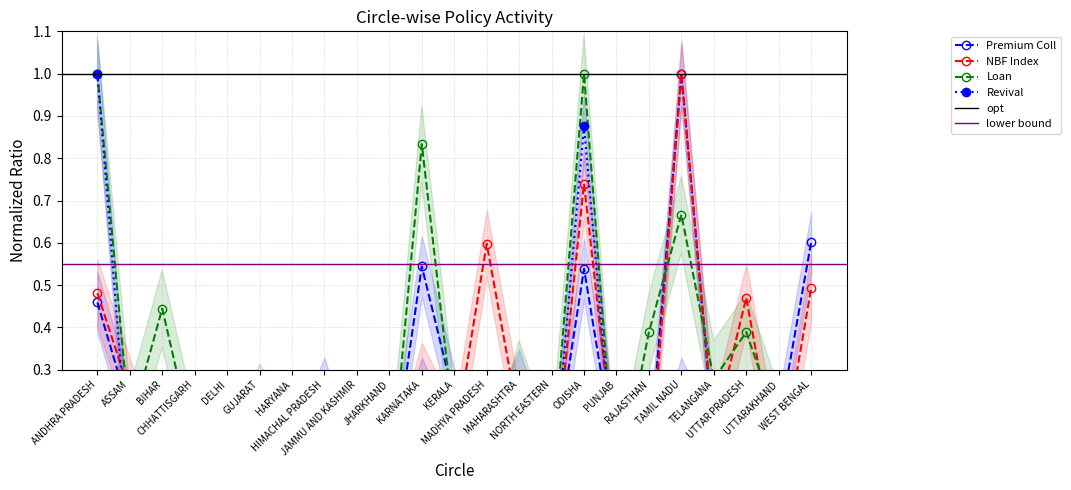

Reading left to right, list all the values displayed in this chart.

Premium Coll: ANDHRA PRADESH=0.5	ASSAM=0.2	BIHAR=0.1	CHHATTISGARH=0.2	DELHI=0.0	GUJARAT=0.2	HARYANA=0.1	HIMACHAL PRADESH=0.3	JAMMU AND KASHMIR=0.0	JHARKHAND=0.0	KARNATAKA=0.5	KERALA=0.2	MADHYA PRADESH=0.1	MAHARASHTRA=0.3	NORTH EASTERN=0.0	ODISHA=0.5	PUNJAB=0.1	RAJASTHAN=0.1	TAMIL NADU=1.0	TELANGANA=0.1	UTTAR PRADESH=0.1	UTTARAKHAND=0.2	WEST BENGAL=0.6
NBF Index: ANDHRA PRADESH=0.5	ASSAM=0.2	BIHAR=0.0	CHHATTISGARH=0.2	DELHI=0.0	GUJARAT=0.1	HARYANA=0.1	HIMACHAL PRADESH=0.1	JAMMU AND KASHMIR=0.0	JHARKHAND=0.0	KARNATAKA=0.3	KERALA=0.1	MADHYA PRADESH=0.6	MAHARASHTRA=0.2	NORTH EASTERN=0.0	ODISHA=0.7	PUNJAB=0.1	RAJASTHAN=0.0	TAMIL NADU=1.0	TELANGANA=0.2	UTTAR PRADESH=0.5	UTTARAKHAND=0.0	WEST BENGAL=0.5
Loan: ANDHRA PRADESH=1.0	ASSAM=0.2	BIHAR=0.4	CHHATTISGARH=0.1	DELHI=0.0	GUJARAT=0.2	HARYANA=0.1	HIMACHAL PRADESH=0.1	JAMMU AND KASHMIR=0.0	JHARKHAND=0.0	KARNATAKA=0.8	KERALA=0.2	MADHYA PRADESH=0.0	MAHARASHTRA=0.3	NORTH EASTERN=0.1	ODISHA=1.0	PUNJAB=0.0	RAJASTHAN=0.4	TAMIL NADU=0.7	TELANGANA=0.3	UTTAR PRADESH=0.4	UTTARAKHAND=0.2	WEST BENGAL=0.2
Revival: ANDHRA PRADESH=1.0	ASSAM=0.0	BIHAR=0.0	CHHATTISGARH=0.0	DELHI=0.0	GUJARAT=0.2	HARYANA=0.1	HIMACHAL PRADESH=0.0	JAMMU AND KASHMIR=0.0	JHARKHAND=0.0	KARNATAKA=0.2	KERALA=0.1	MADHYA PRADESH=0.0	MAHARASHTRA=0.2	NORTH EASTERN=0.0	ODISHA=0.9	PUNJAB=0.0	RAJASTHAN=0.0	TAMIL NADU=0.2	TELANGANA=0.1	UTTAR PRADESH=0.0	UTTARAKHAND=0.0	WEST BENGAL=0.0